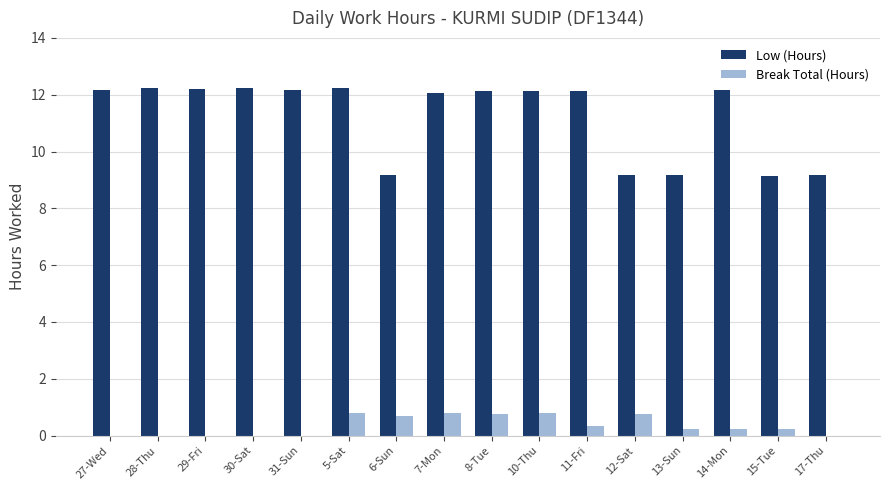

Which series has the largest total across all categories?

Low (Hours)